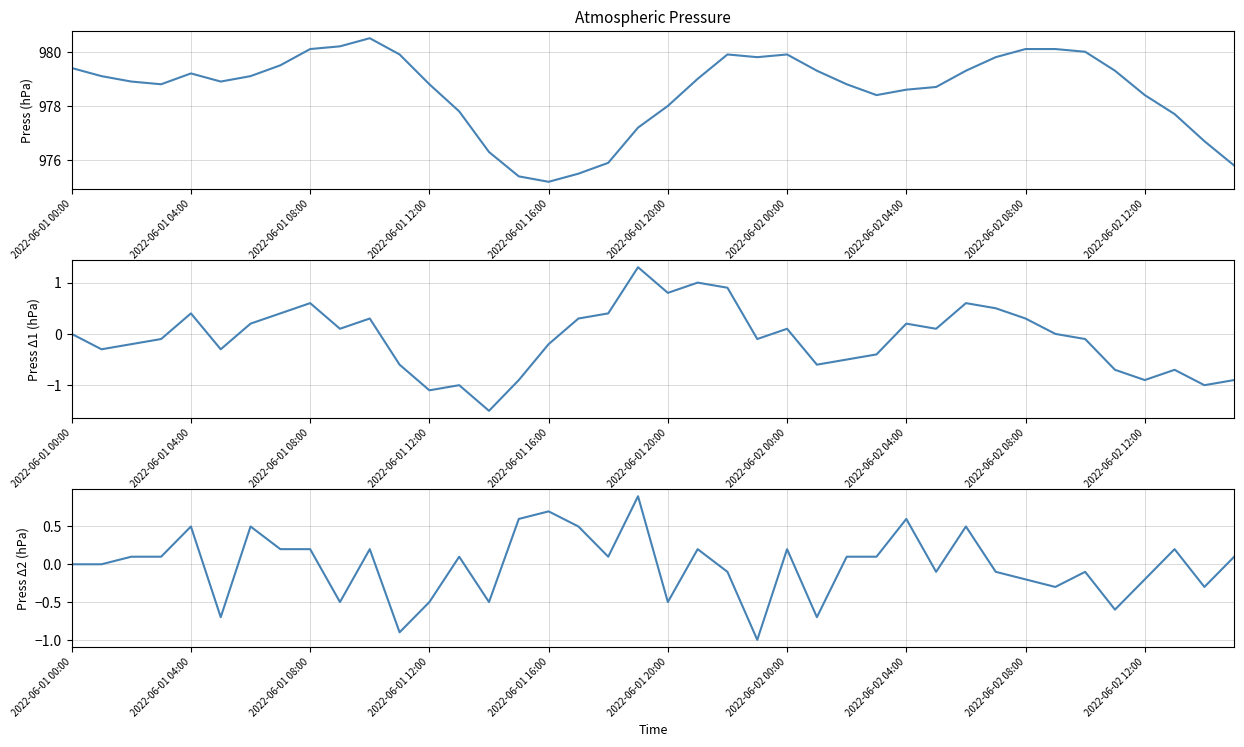

True or false: press and press diff2 cross at least once.

False